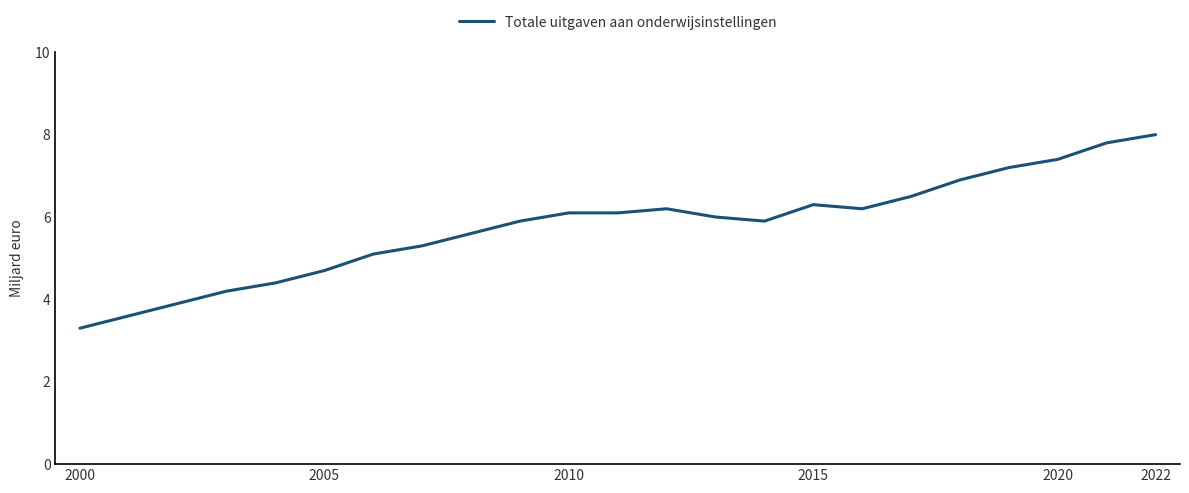

What is the minimum value shown in the chart?

3.3